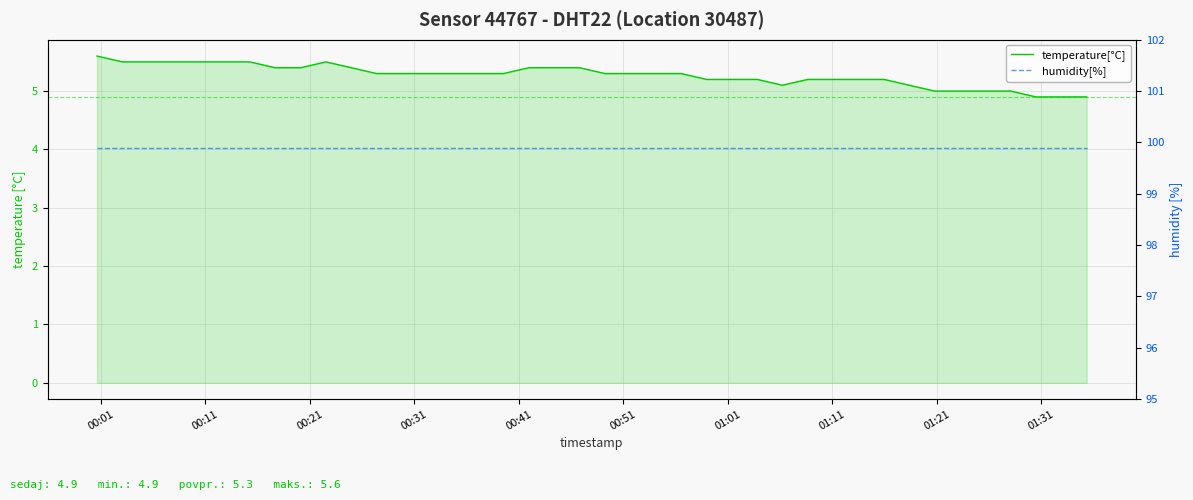

What is the greatest value displayed?

99.9